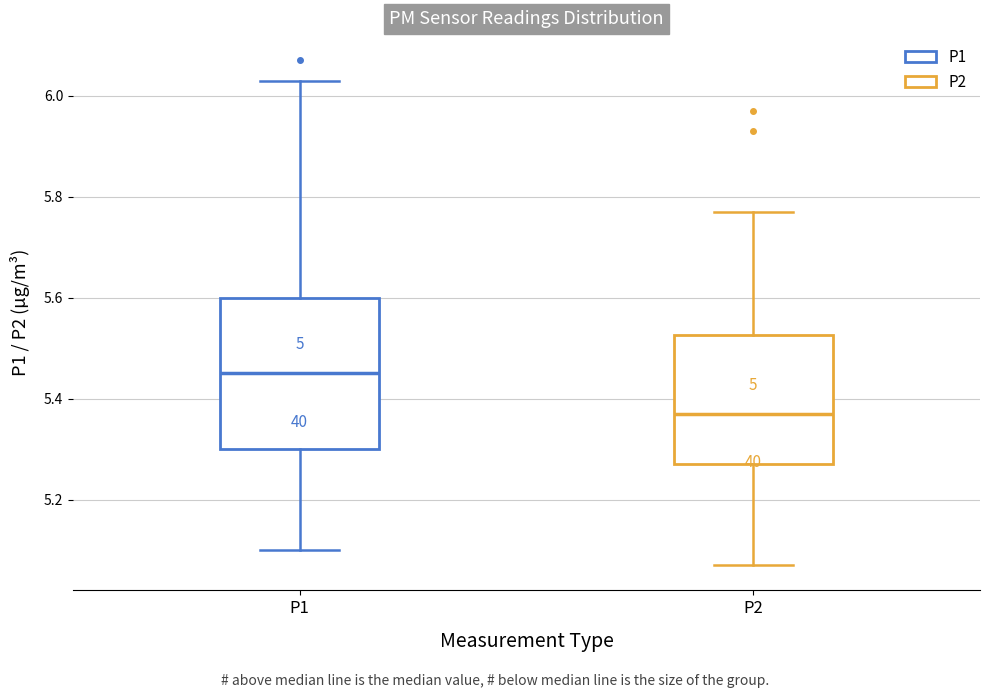

Reading left to right, transcribe this box plot: for each box, give where its median line is, the range the box spans, and where its two whiskers end, as read against the y-axis. The values are not printed on the chart, so give them approximately, as read against the axis.

P1: median 5.46, box 5.30 to 5.60, whiskers 5.10 to 6.04
P2: median 5.38, box 5.28 to 5.52, whiskers 5.08 to 5.78